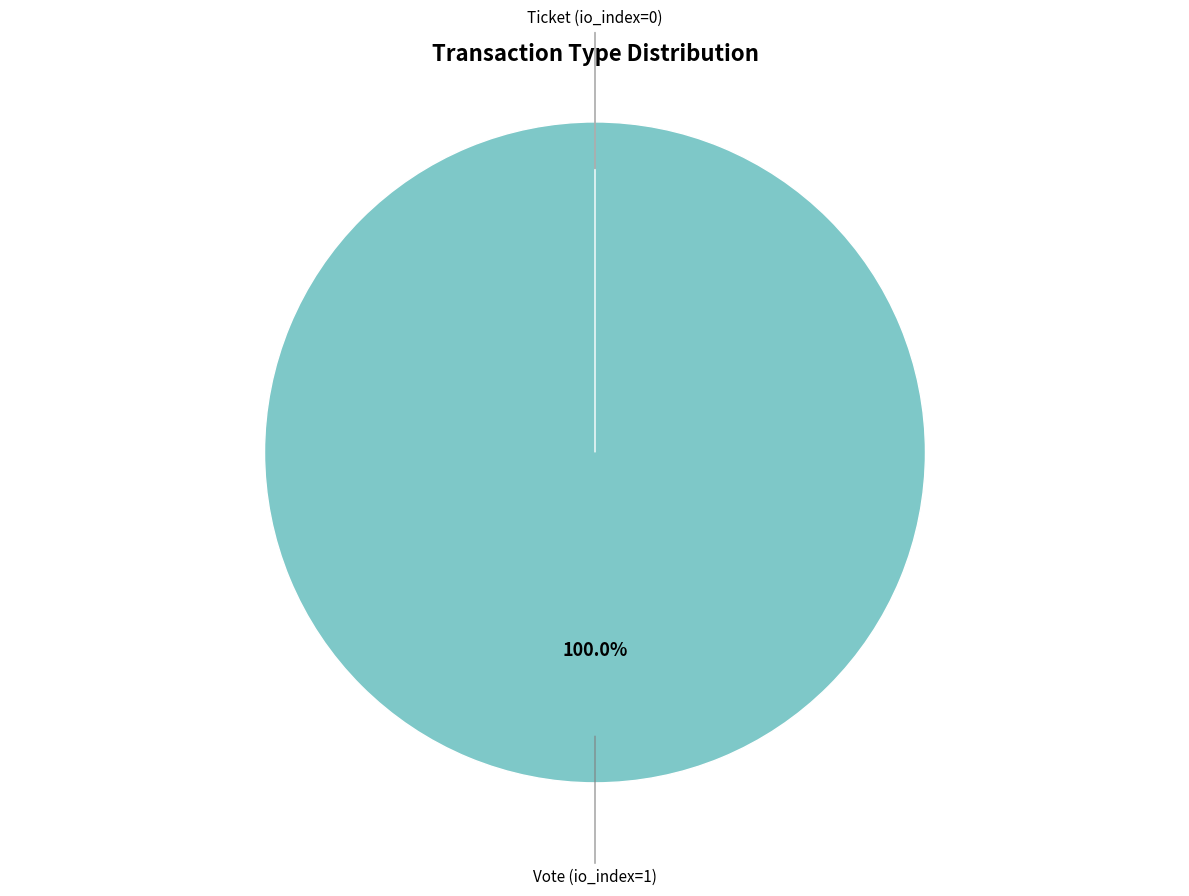

What is the change in value from Vote (io_index=1) to Ticket (io_index=0)?

-1